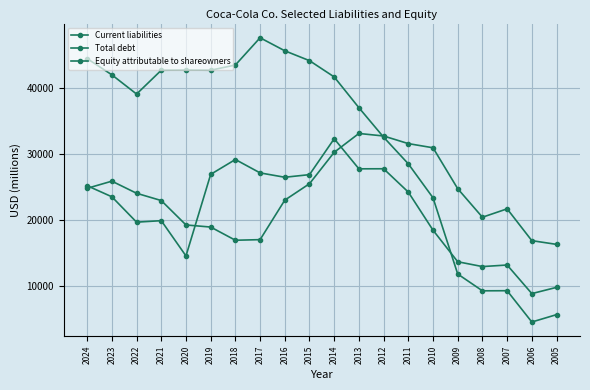

What is the difference between the highest and lowest values at 2008?

11160